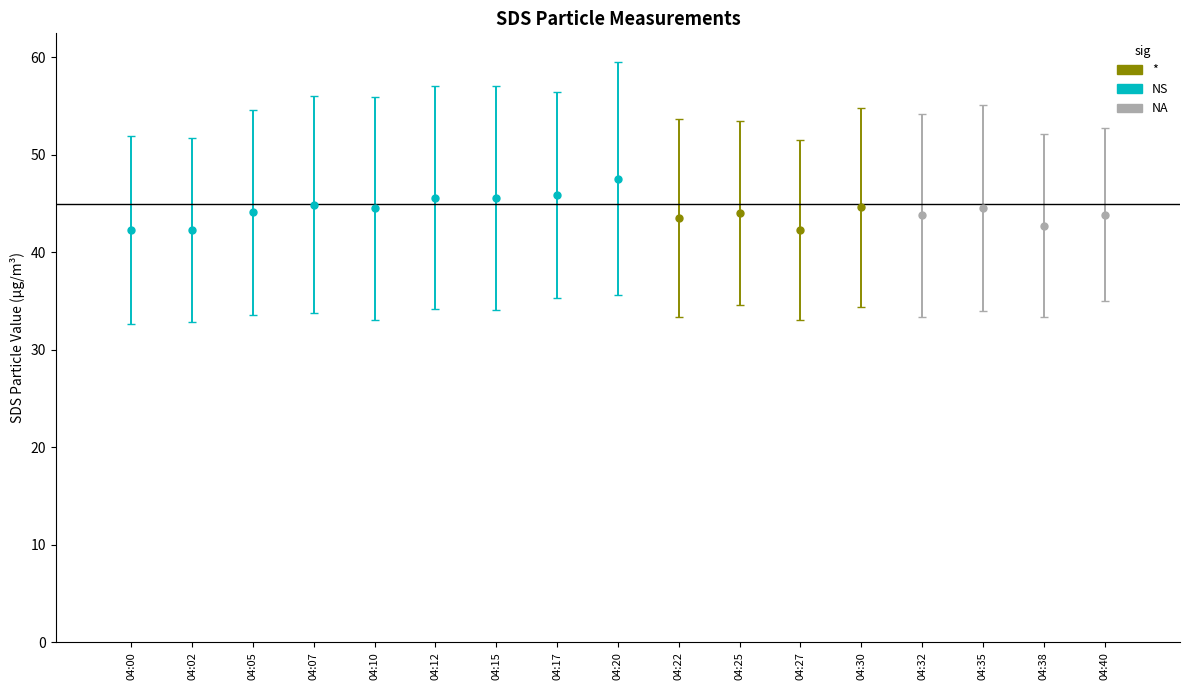

Are the bars horizontal?

No